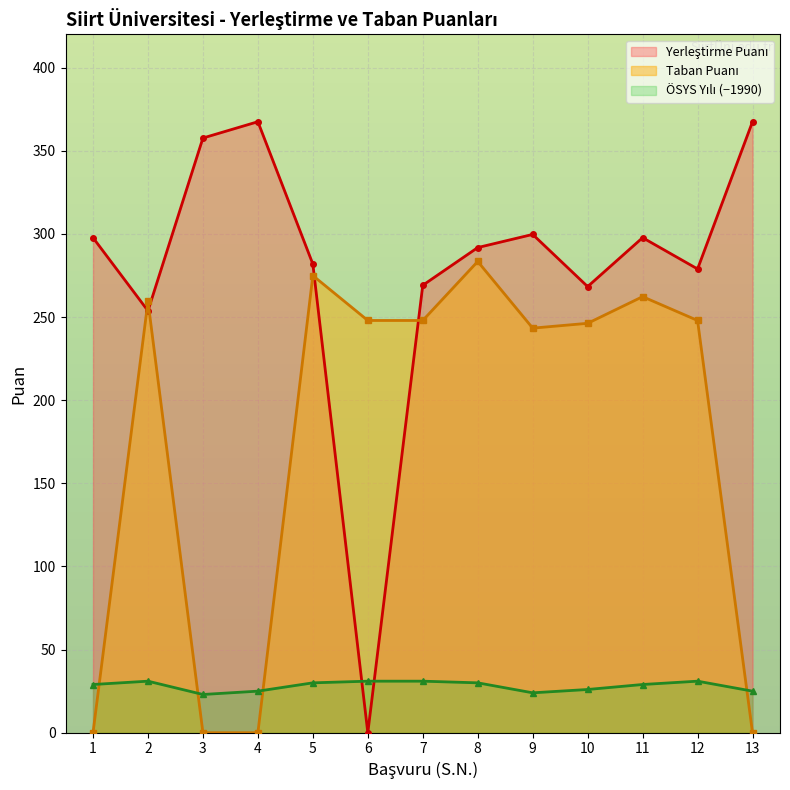

Is it true that ÖSYS Yılı equals 20.8 at 6?

False